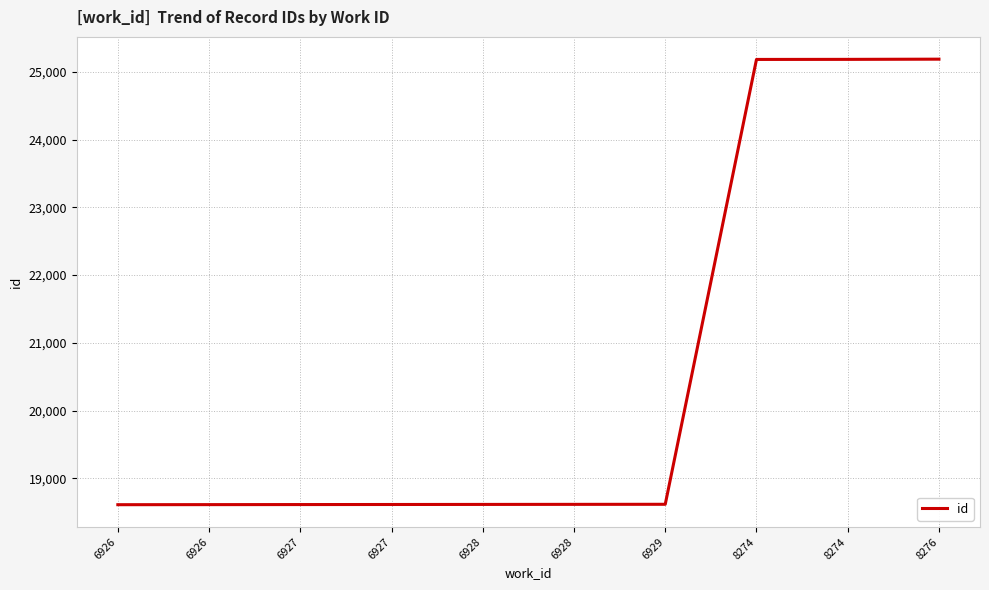

Reading right to left, what are all the values shown in this chart?

25189	25186	25185	18615	18614	18613	18612	18611	18610	18609